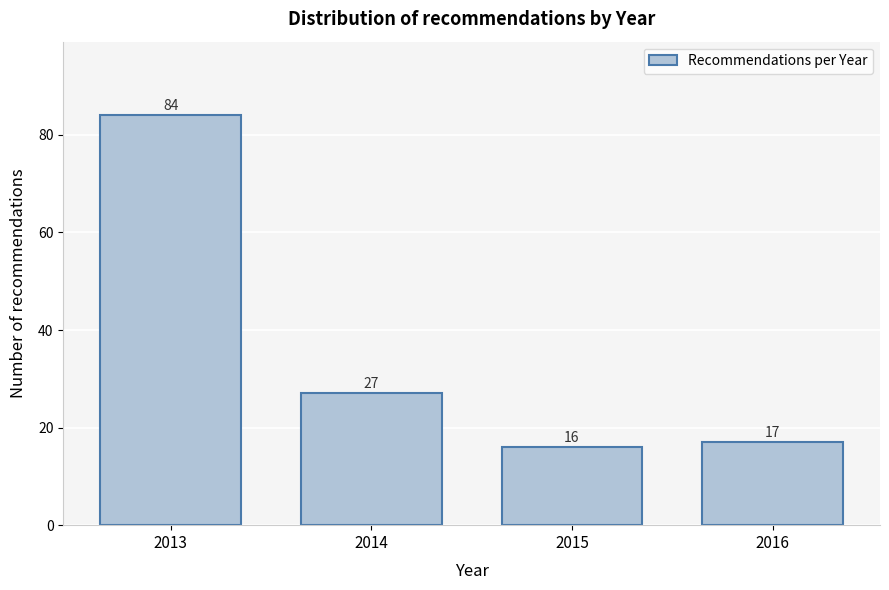

Reading right to left, transcribe all the data shown in this chart.

17	16	27	84